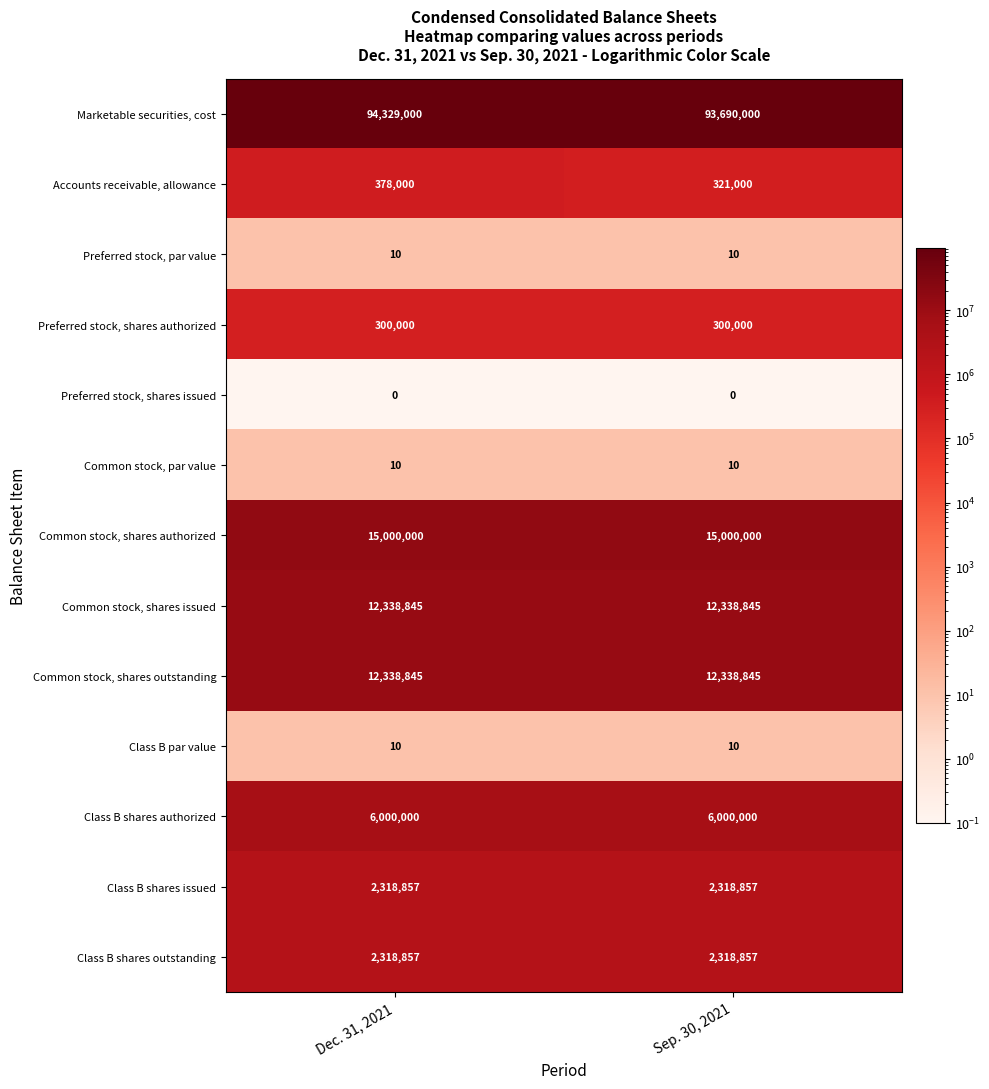

What is the greatest value displayed?

94329000